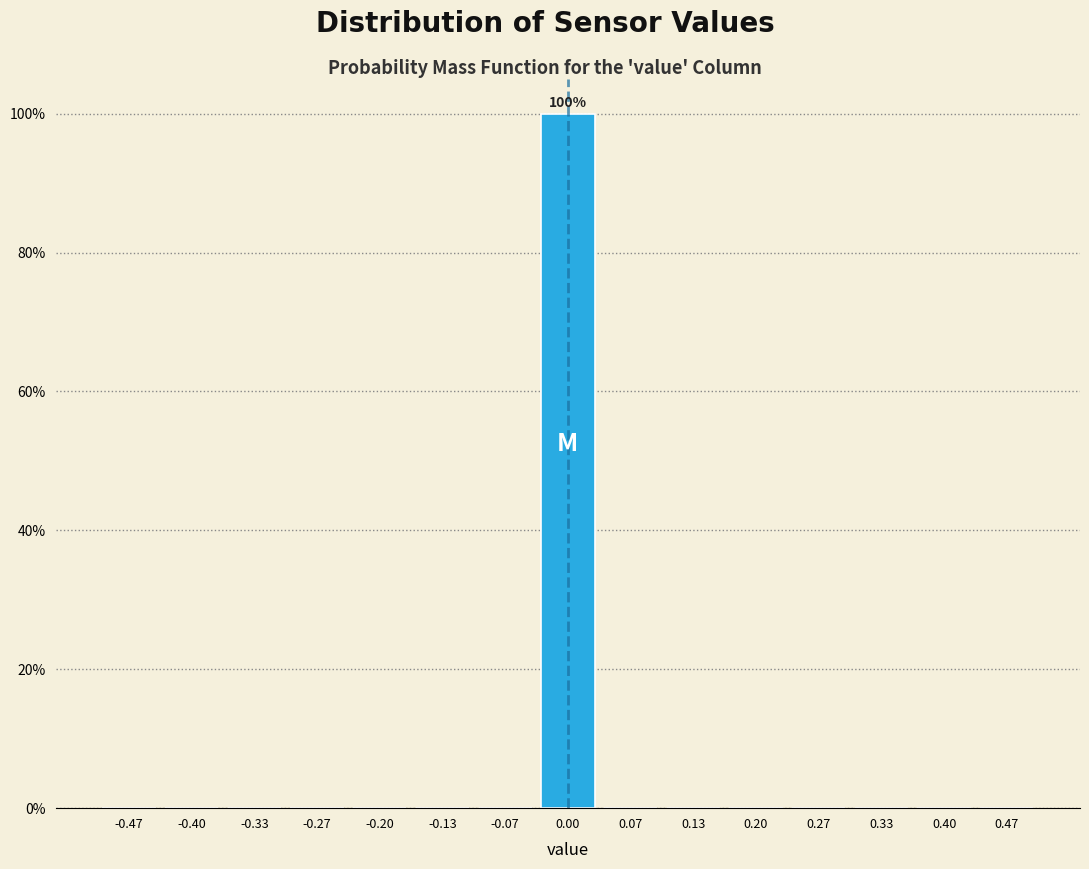

Over which range of the x-axis is the bar tallest?

-0.03 to 0.03